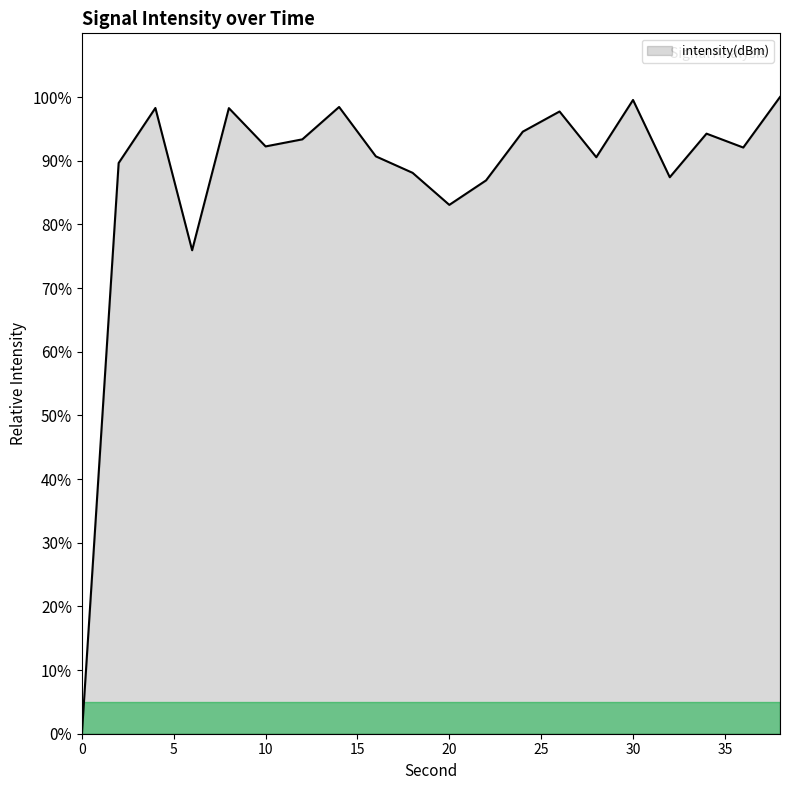

Is this an area chart (filled region under the line)?

Yes